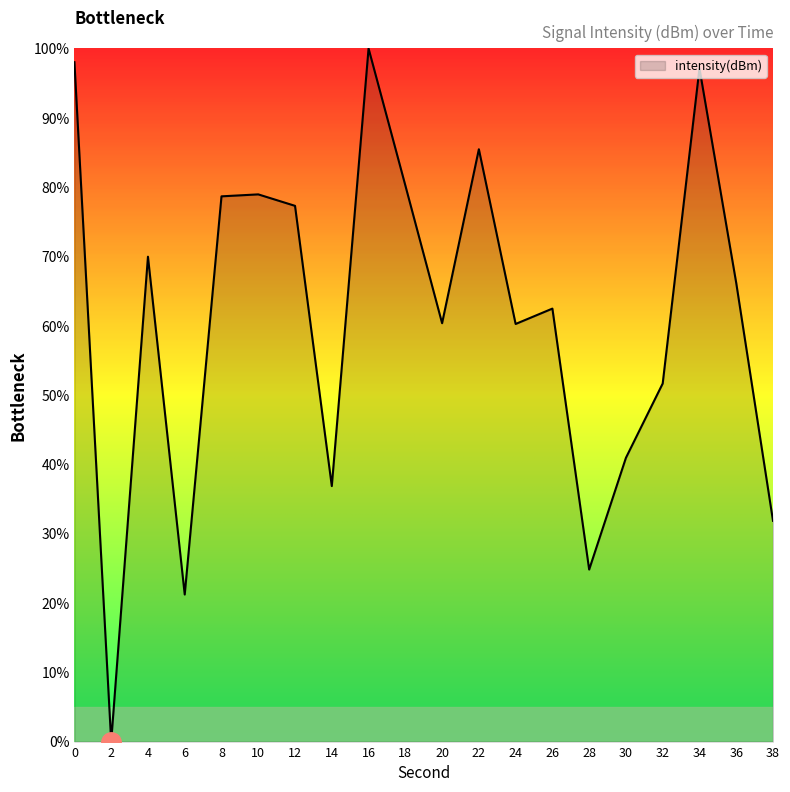

Is it true that the value at 12 is 22.5?

False